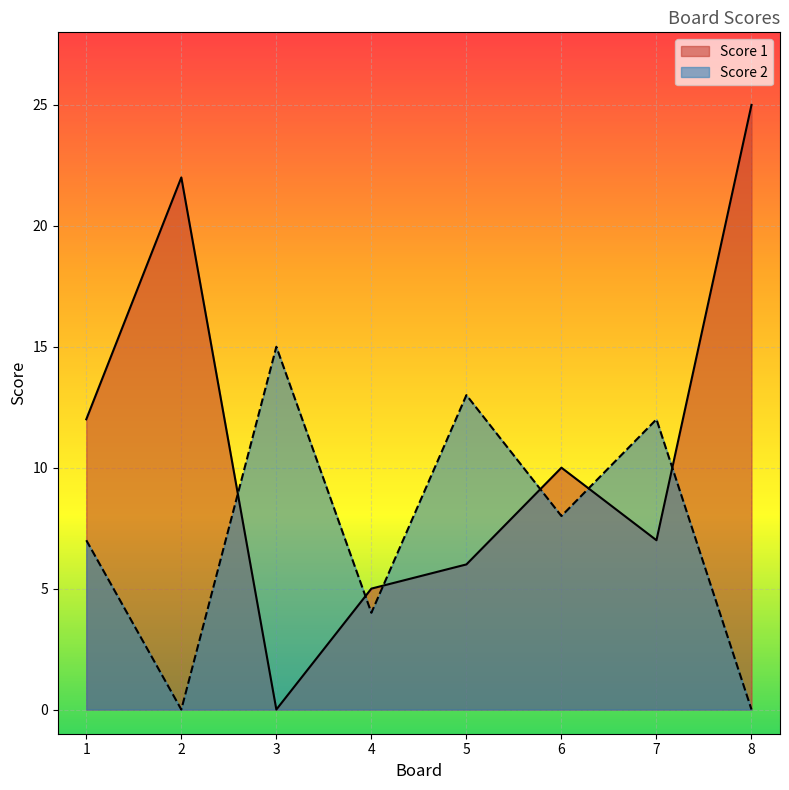

At which category is the sum across all series the highest?

8